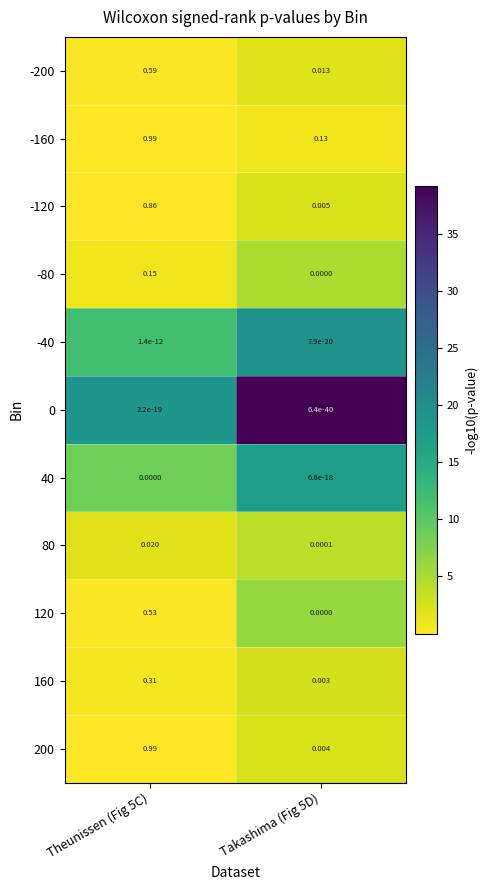

Is the value of 200 at Theunissen (Fig 5C) greater than the value of -120 at Theunissen (Fig 5C)?

Yes